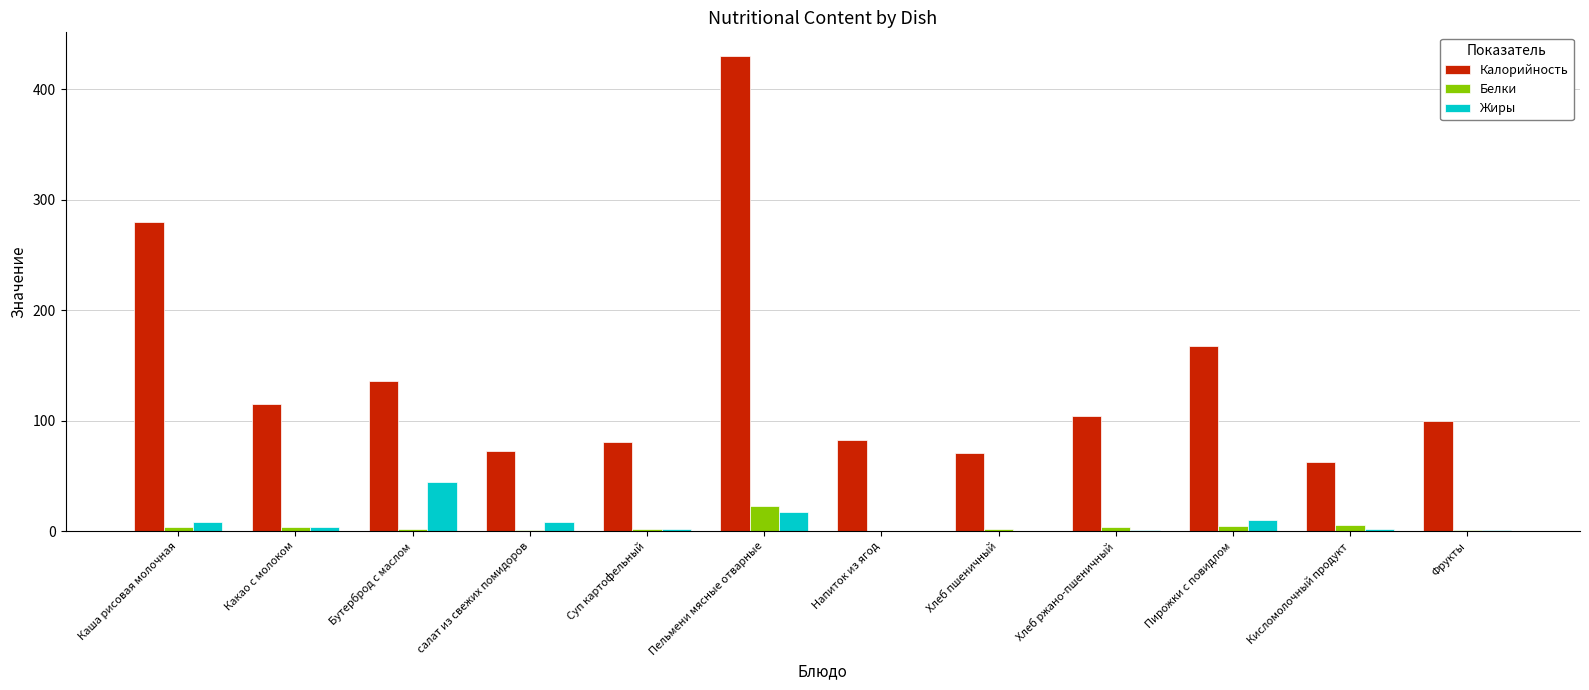

At which category is the sum across all series the highest?

Пельмени мясные отварные